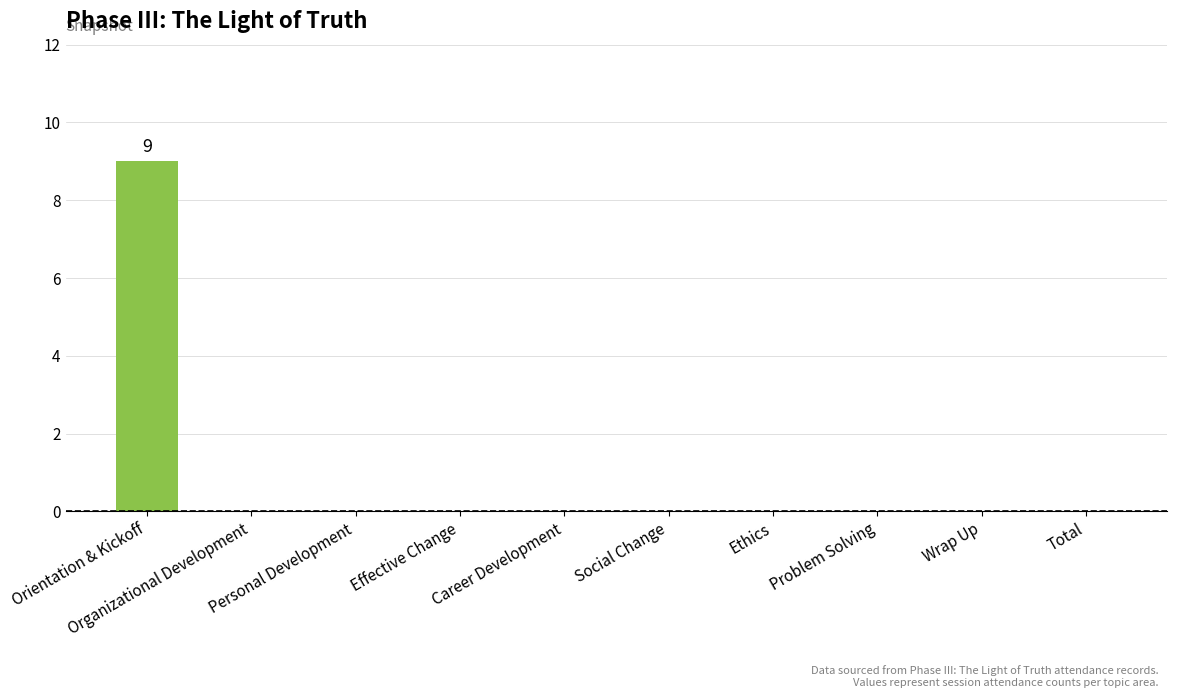

Reading right to left, extract all data points from this chart.

0	0	0	0	0	0	0	0	0	9